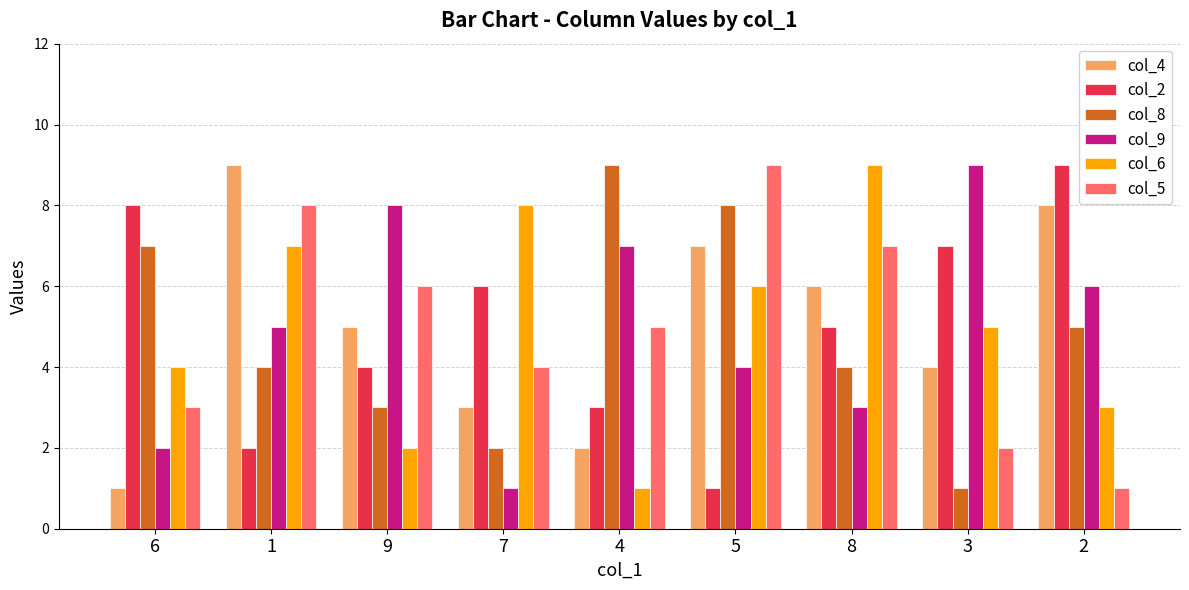

Are the bars horizontal?

No